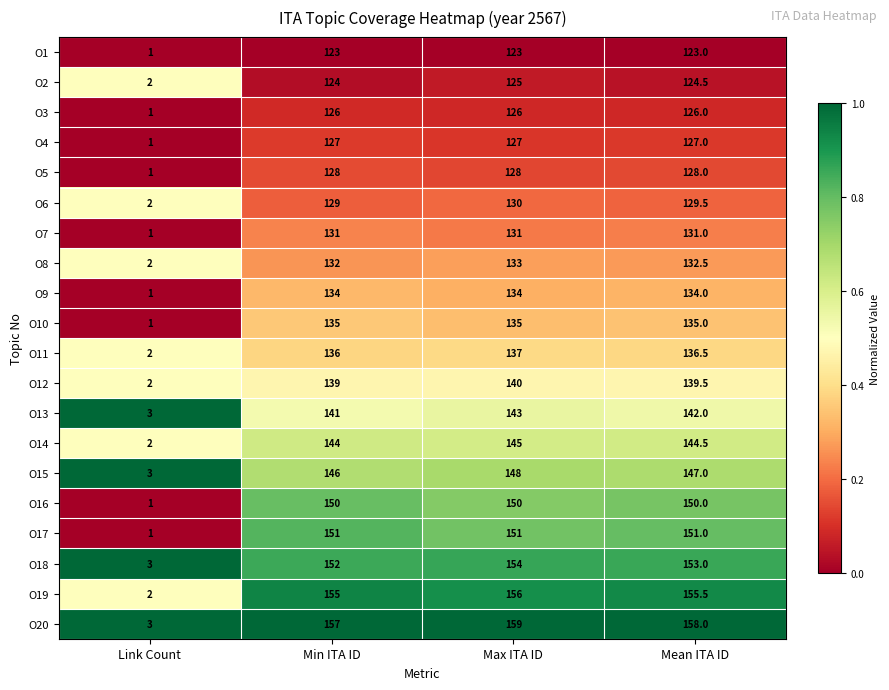

Between Link Count and Mean ITA ID, which series saw the biggest shift?

O20